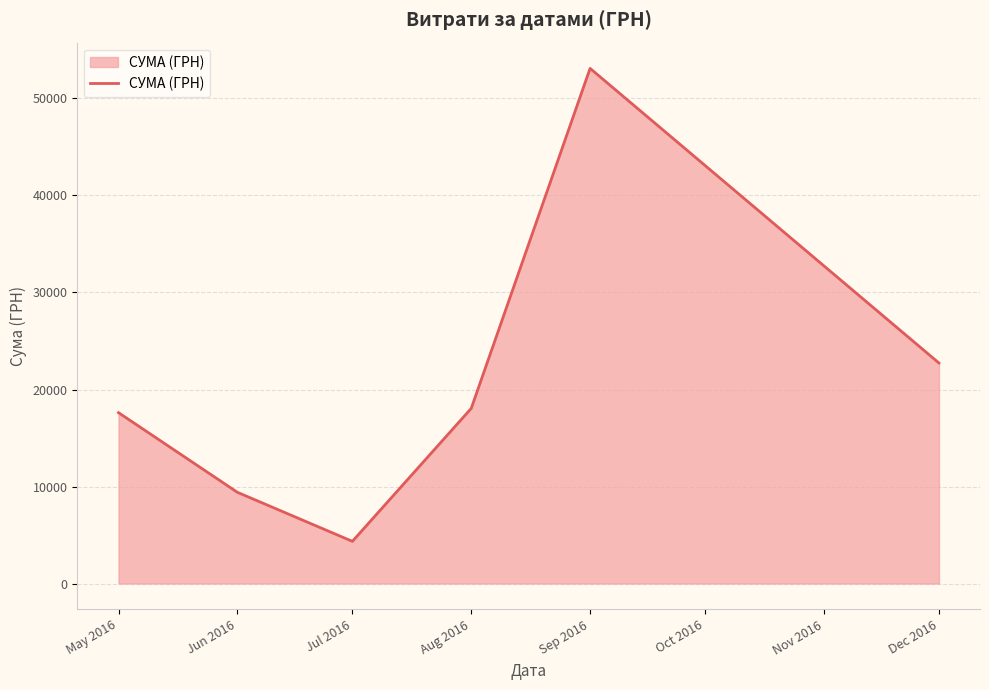

At which category does the data reach its first local peak?

Sep 2016